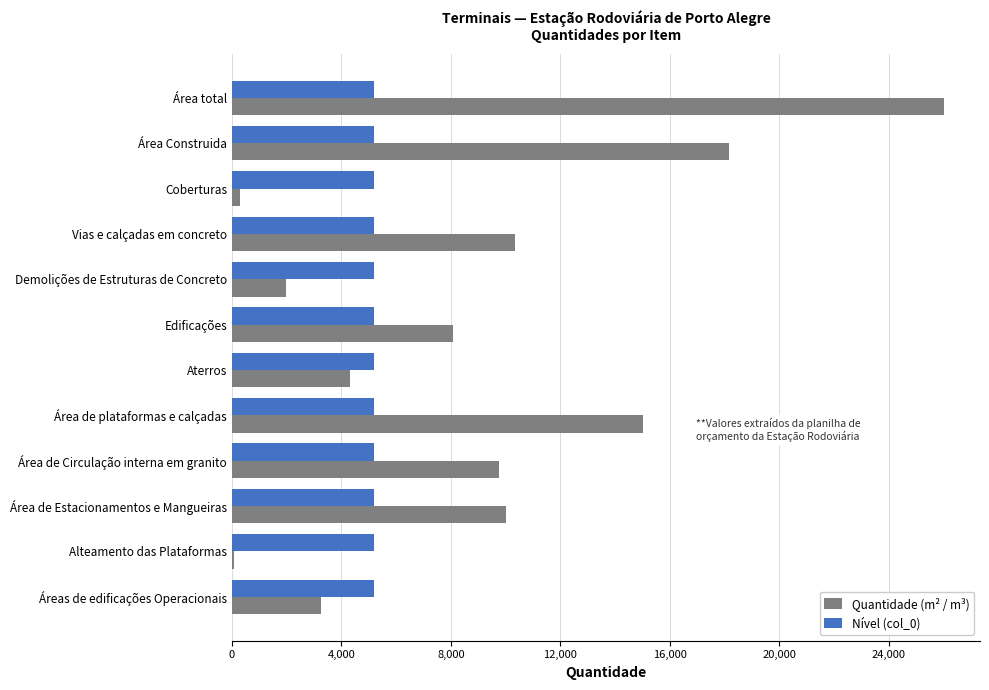

What are all the series names shown in the legend?

Quantidade (m² / m³), Nível (col_0)